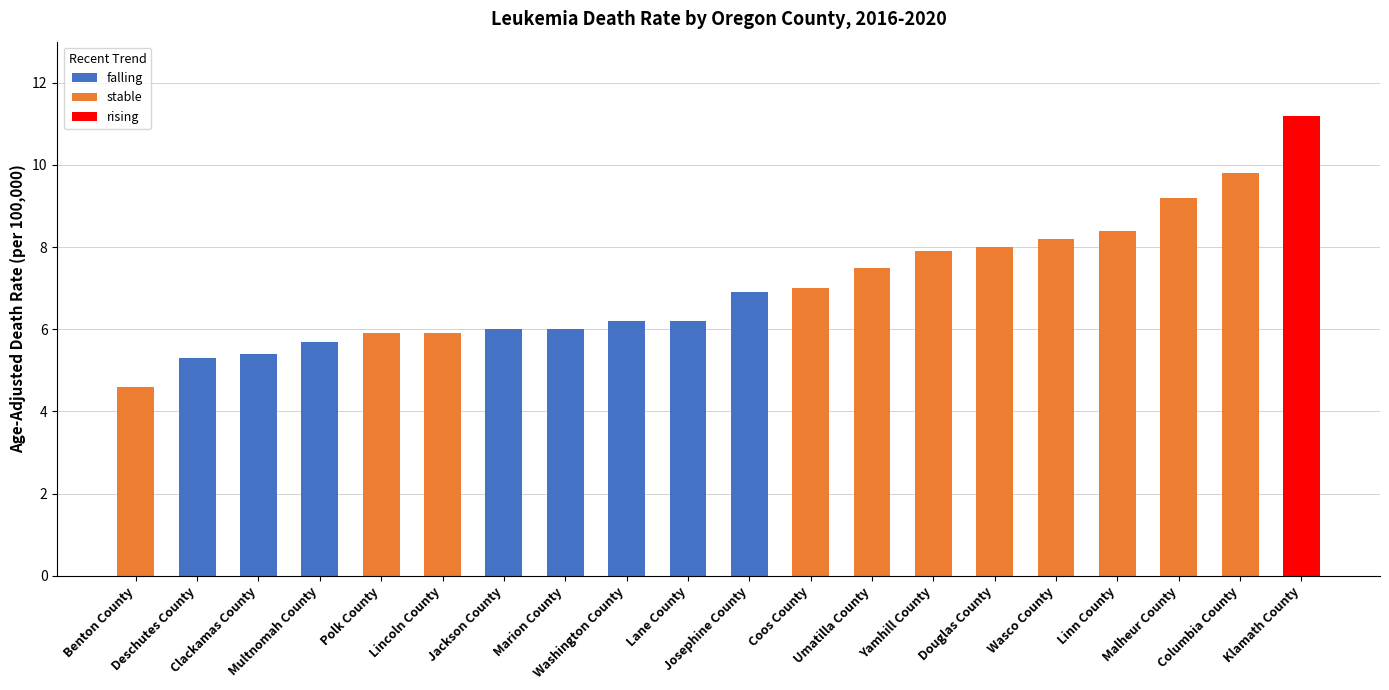

What value does the data have at Umatilla County?

7.5